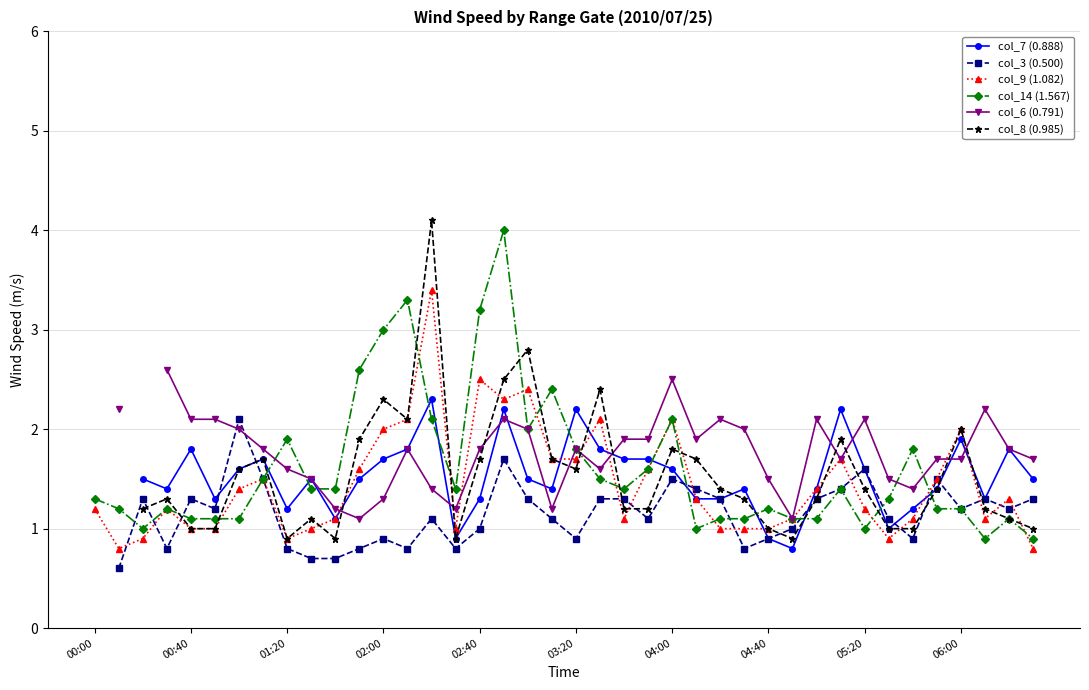

What position from the right is 39?

1